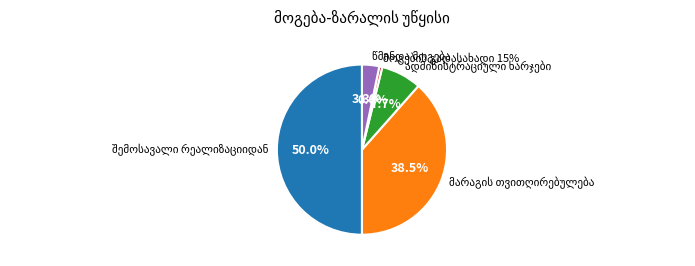

Which slice is the smallest?

მოგების გადასახადი 15%